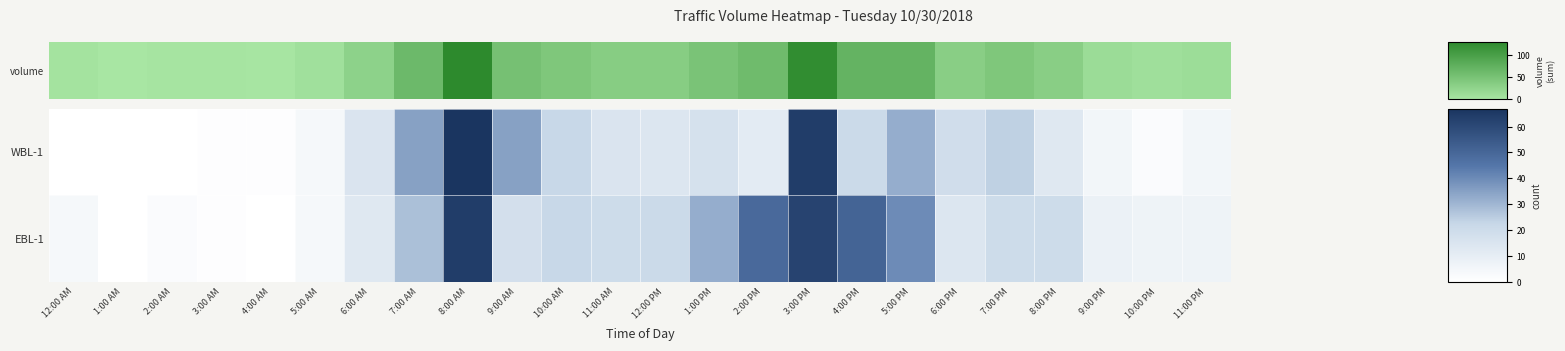

Reading right to left, transcribe all the data shown in this chart.

WBL-1: 11:00 PM=5	10:00 PM=2	9:00 PM=5	8:00 PM=13	7:00 PM=24	6:00 PM=19	5:00 PM=32	4:00 PM=21	3:00 PM=64	2:00 PM=11	1:00 PM=17	12:00 PM=14	11:00 AM=15	10:00 AM=22	9:00 AM=35	8:00 AM=67	7:00 AM=35	6:00 AM=15	5:00 AM=4	4:00 AM=1	3:00 AM=1	2:00 AM=0	1:00 AM=0	12:00 AM=0
EBL-1: 11:00 PM=7	10:00 PM=7	9:00 PM=8	8:00 PM=20	7:00 PM=20	6:00 PM=14	5:00 PM=40	4:00 PM=51	3:00 PM=62	2:00 PM=49	1:00 PM=32	12:00 PM=21	11:00 AM=20	10:00 AM=22	9:00 AM=18	8:00 AM=64	7:00 AM=28	6:00 AM=13	5:00 AM=4	4:00 AM=0	3:00 AM=1	2:00 AM=2	1:00 AM=0	12:00 AM=4